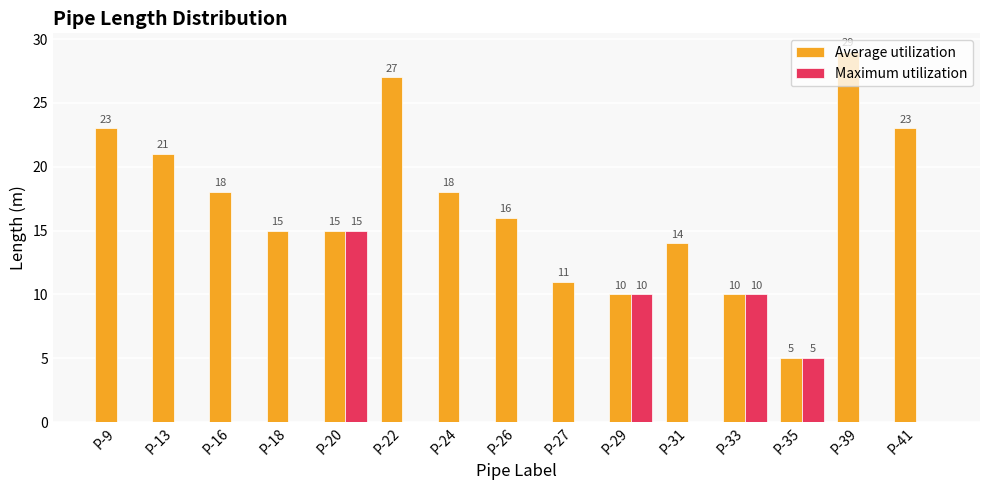

Reading left to right, extract all data points from this chart.

Average utilization: 23	21	18	15	15	27	18	16	11	10	14	10	5	29	23
Maximum utilization: 0	0	0	0	15	0	0	0	0	10	0	10	5	0	0